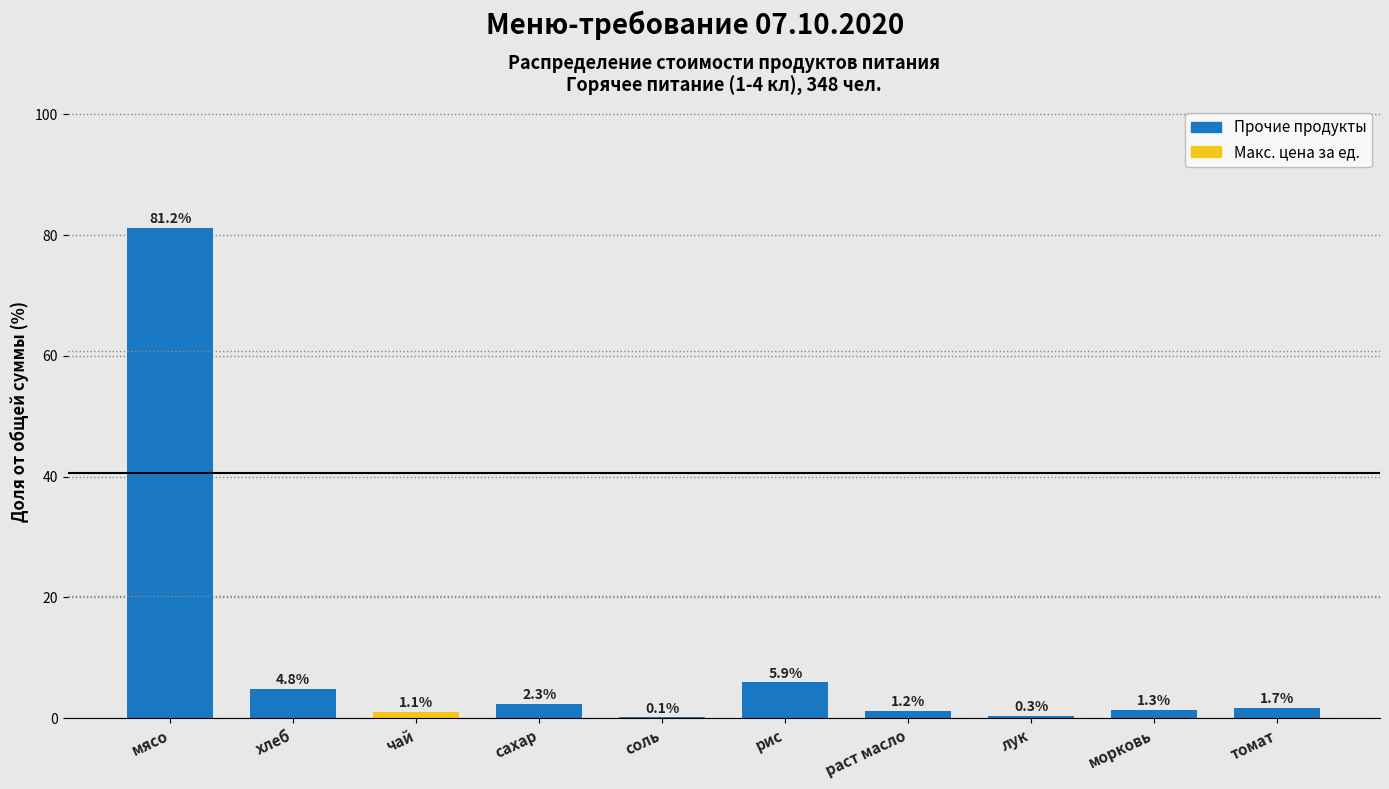

Reading left to right, extract all data points from this chart.

мясо=81.2	хлеб=4.8	чай=1.1	сахар=2.3	соль=0.1	рис=5.9	раст масло=1.2	лук=0.3	морковь=1.3	томат=1.7